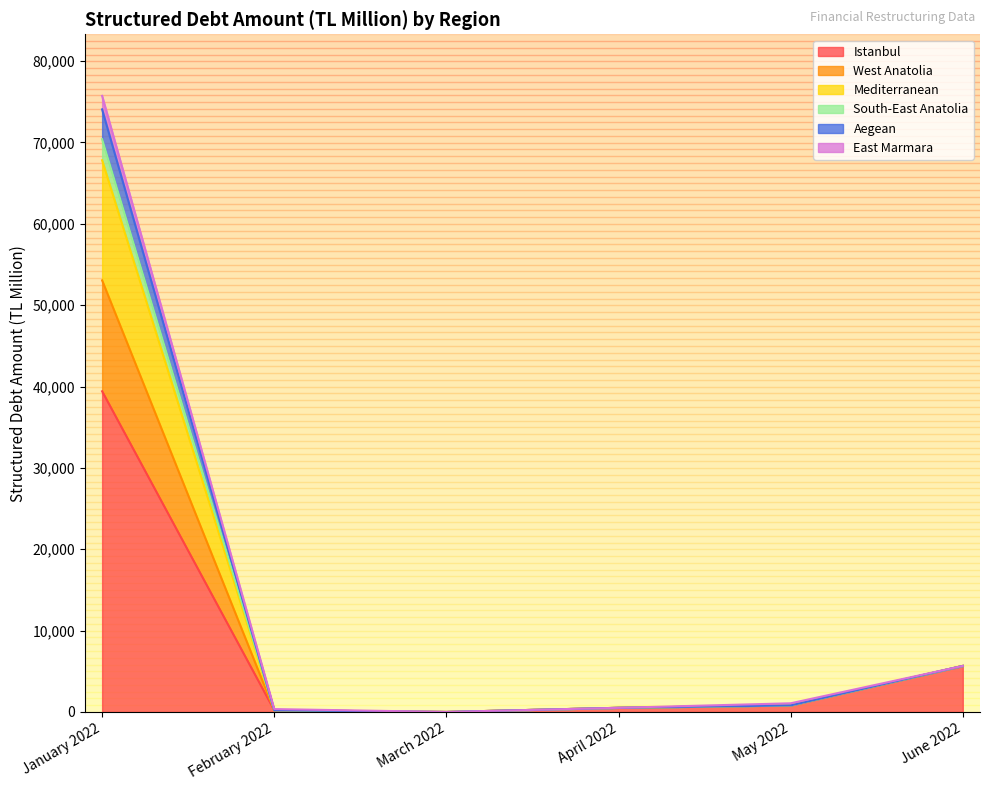

At how many categories does at least one series exceed 35037?

1